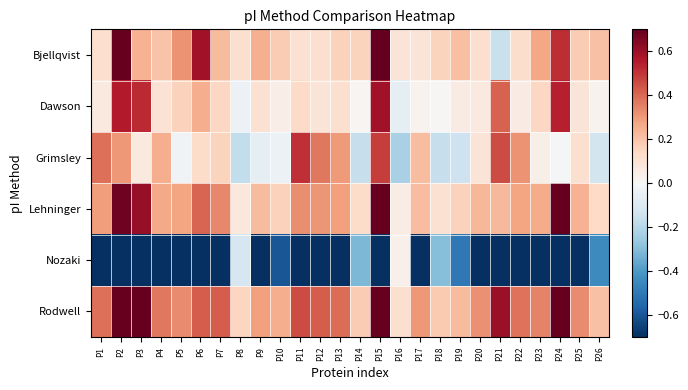

At how many categories does at least one series exceed -2?

26